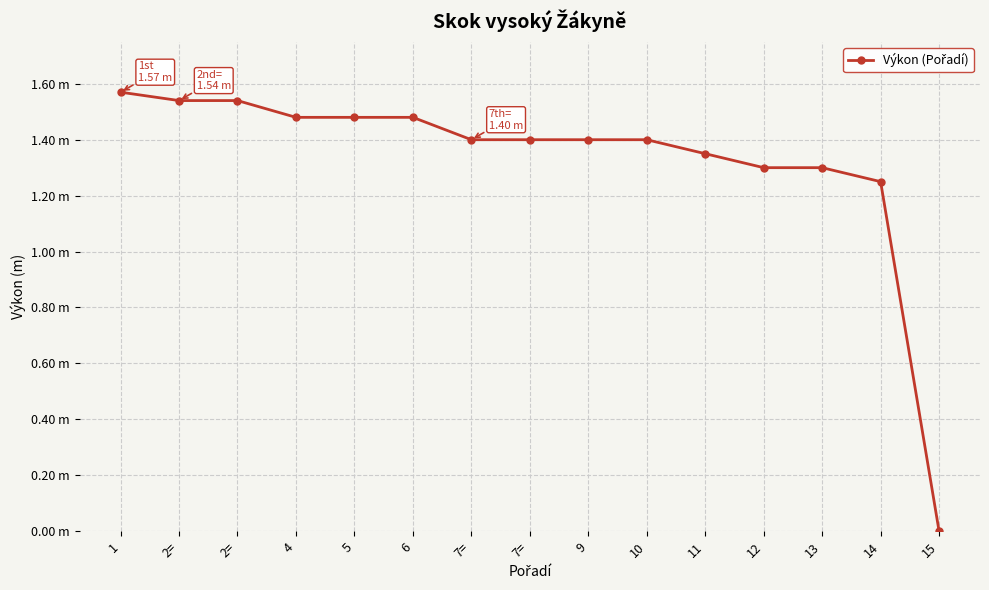

How many lines are shown in the chart?

1